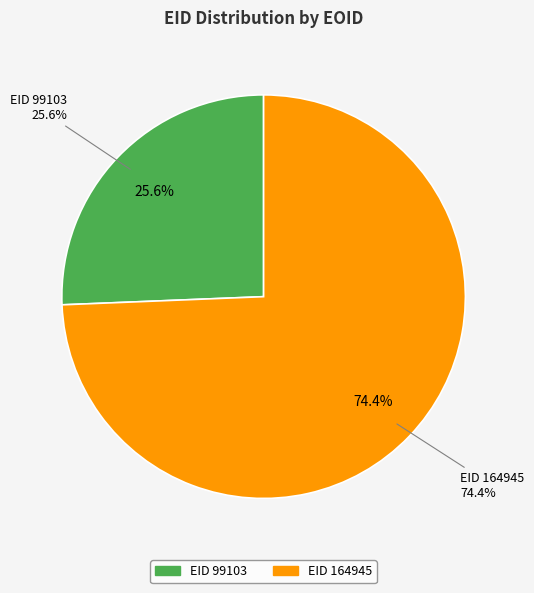

To the nearest percent, what portion does 164945 represent?

74%